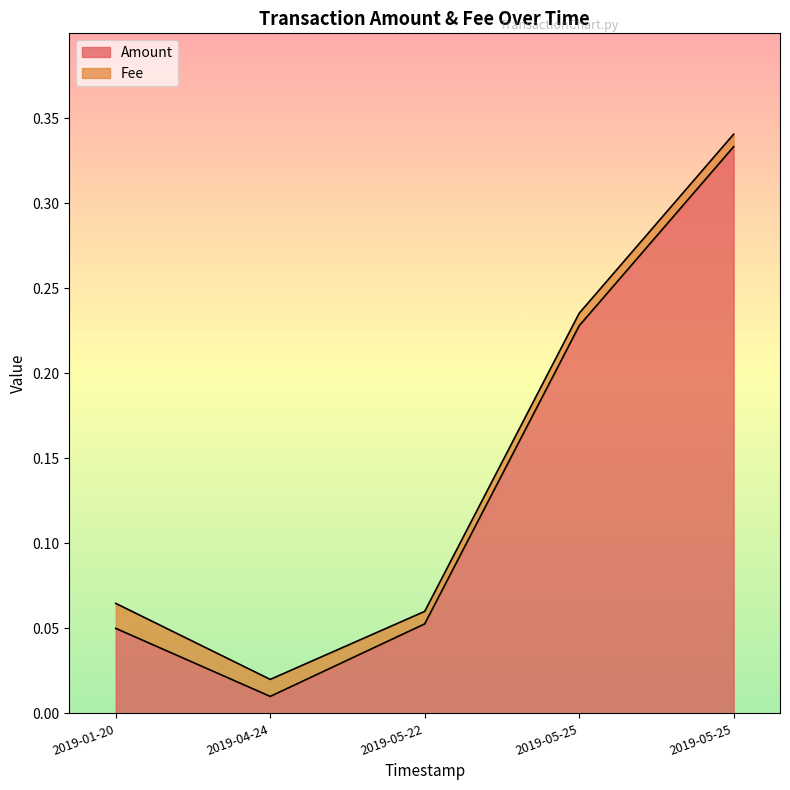

The value at 2019-05-25 is 0.4. True or false?

False